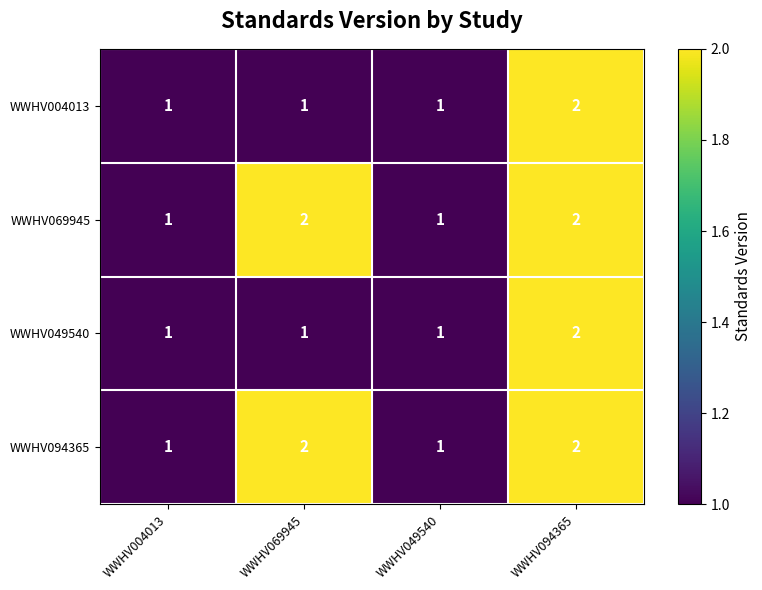

Reading right to left, list all the values displayed in this chart.

WWHV004013: 2	1	1	1
WWHV069945: 2	1	2	1
WWHV049540: 2	1	1	1
WWHV094365: 2	1	2	1